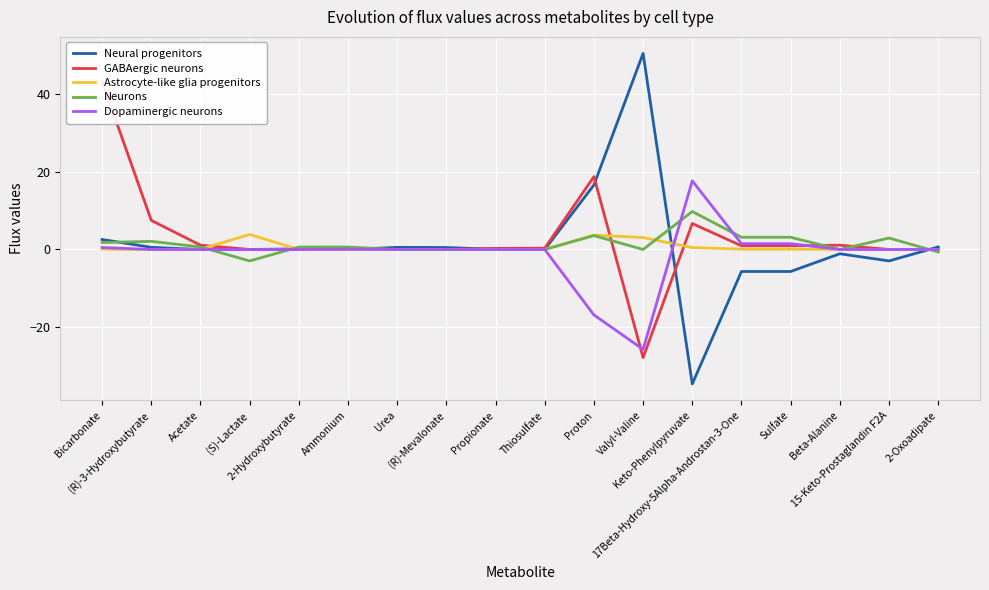

Reading right to left, list all the values displayed in this chart.

Neural progenitors: 2-Oxoadipate=0.6	15-Keto-Prostaglandin F2A=-2.9	Beta-Alanine=-1.1	Sulfate=-5.7	17Beta-Hydroxy-5Alpha-Androstan-3-One=-5.7	Keto-Phenylpyruvate=-34.5	Valyl-Valine=50.3	Proton=16.6	Thiosulfate=0.0	Propionate=0.0	(R)-Mevalonate=0.5	Urea=0.5	Ammonium=0.0	2-Hydroxybutyrate=0.2	(S)-Lactate=0.0	Acetate=0.0	(R)-3-Hydroxybutyrate=0.5	Bicarbonate=2.6
GABAergic neurons: 2-Oxoadipate=0.0	15-Keto-Prostaglandin F2A=0.0	Beta-Alanine=1.1	Sulfate=0.9	17Beta-Hydroxy-5Alpha-Androstan-3-One=0.9	Keto-Phenylpyruvate=6.7	Valyl-Valine=-27.8	Proton=18.7	Thiosulfate=0.3	Propionate=0.3	(R)-Mevalonate=0.0	Urea=0.0	Ammonium=-0.0	2-Hydroxybutyrate=0.0	(S)-Lactate=0.0	Acetate=1.1	(R)-3-Hydroxybutyrate=7.5	Bicarbonate=43.1
Astrocyte-like glia progenitors: 2-Oxoadipate=0.0	15-Keto-Prostaglandin F2A=0.0	Beta-Alanine=0.0	Sulfate=0.1	17Beta-Hydroxy-5Alpha-Androstan-3-One=0.1	Keto-Phenylpyruvate=0.5	Valyl-Valine=3.1	Proton=3.7	Thiosulfate=0.0	Propionate=0.0	(R)-Mevalonate=0.0	Urea=0.0	Ammonium=0.0	2-Hydroxybutyrate=0.0	(S)-Lactate=3.9	Acetate=0.1	(R)-3-Hydroxybutyrate=0.0	Bicarbonate=0.1
Neurons: 2-Oxoadipate=-0.6	15-Keto-Prostaglandin F2A=2.9	Beta-Alanine=0.0	Sulfate=3.1	17Beta-Hydroxy-5Alpha-Androstan-3-One=3.1	Keto-Phenylpyruvate=9.8	Valyl-Valine=0.0	Proton=3.6	Thiosulfate=0.0	Propionate=0.0	(R)-Mevalonate=0.0	Urea=0.0	Ammonium=0.6	2-Hydroxybutyrate=0.6	(S)-Lactate=-2.9	Acetate=0.6	(R)-3-Hydroxybutyrate=2.1	Bicarbonate=1.8
Dopaminergic neurons: 2-Oxoadipate=0.0	15-Keto-Prostaglandin F2A=0.0	Beta-Alanine=0.0	Sulfate=1.5	17Beta-Hydroxy-5Alpha-Androstan-3-One=1.5	Keto-Phenylpyruvate=17.6	Valyl-Valine=-25.6	Proton=-16.8	Thiosulfate=0.0	Propionate=0.0	(R)-Mevalonate=0.0	Urea=0.0	Ammonium=0.1	2-Hydroxybutyrate=0.0	(S)-Lactate=0.0	Acetate=0.0	(R)-3-Hydroxybutyrate=0.0	Bicarbonate=0.5